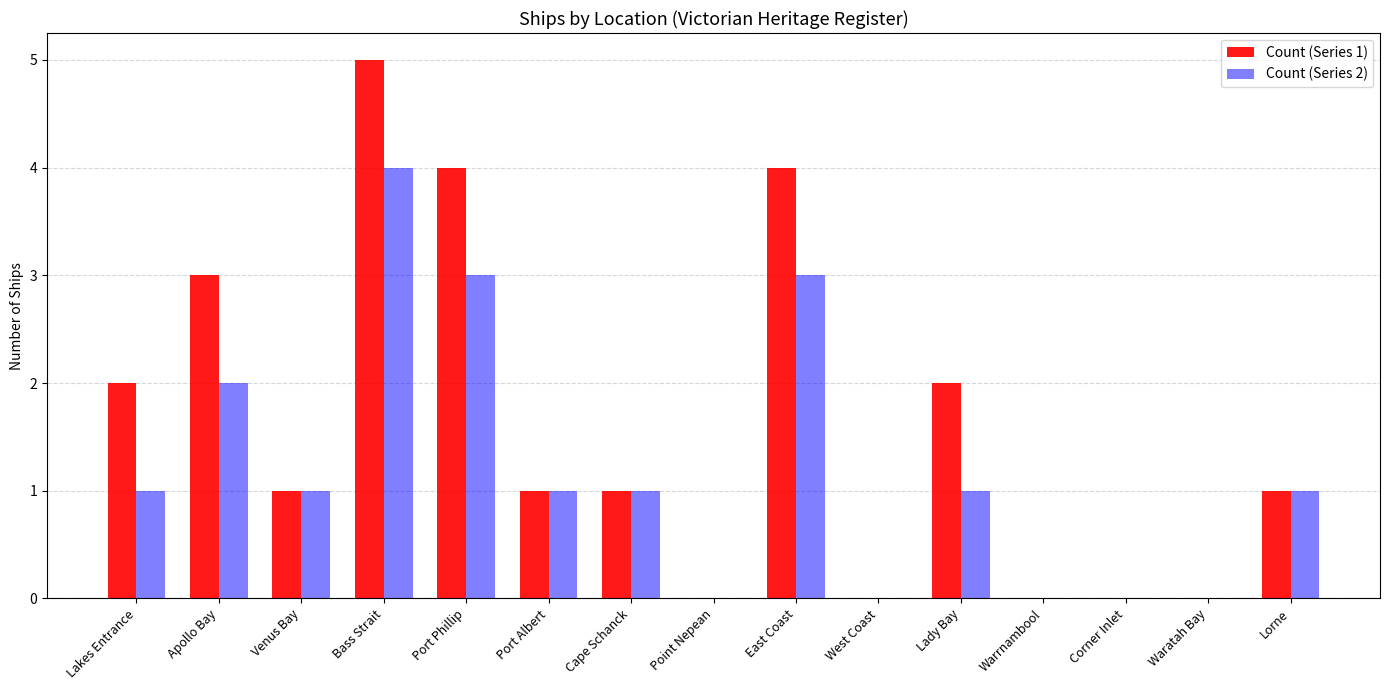

What is the average value of the Count (Series 2) series?

1